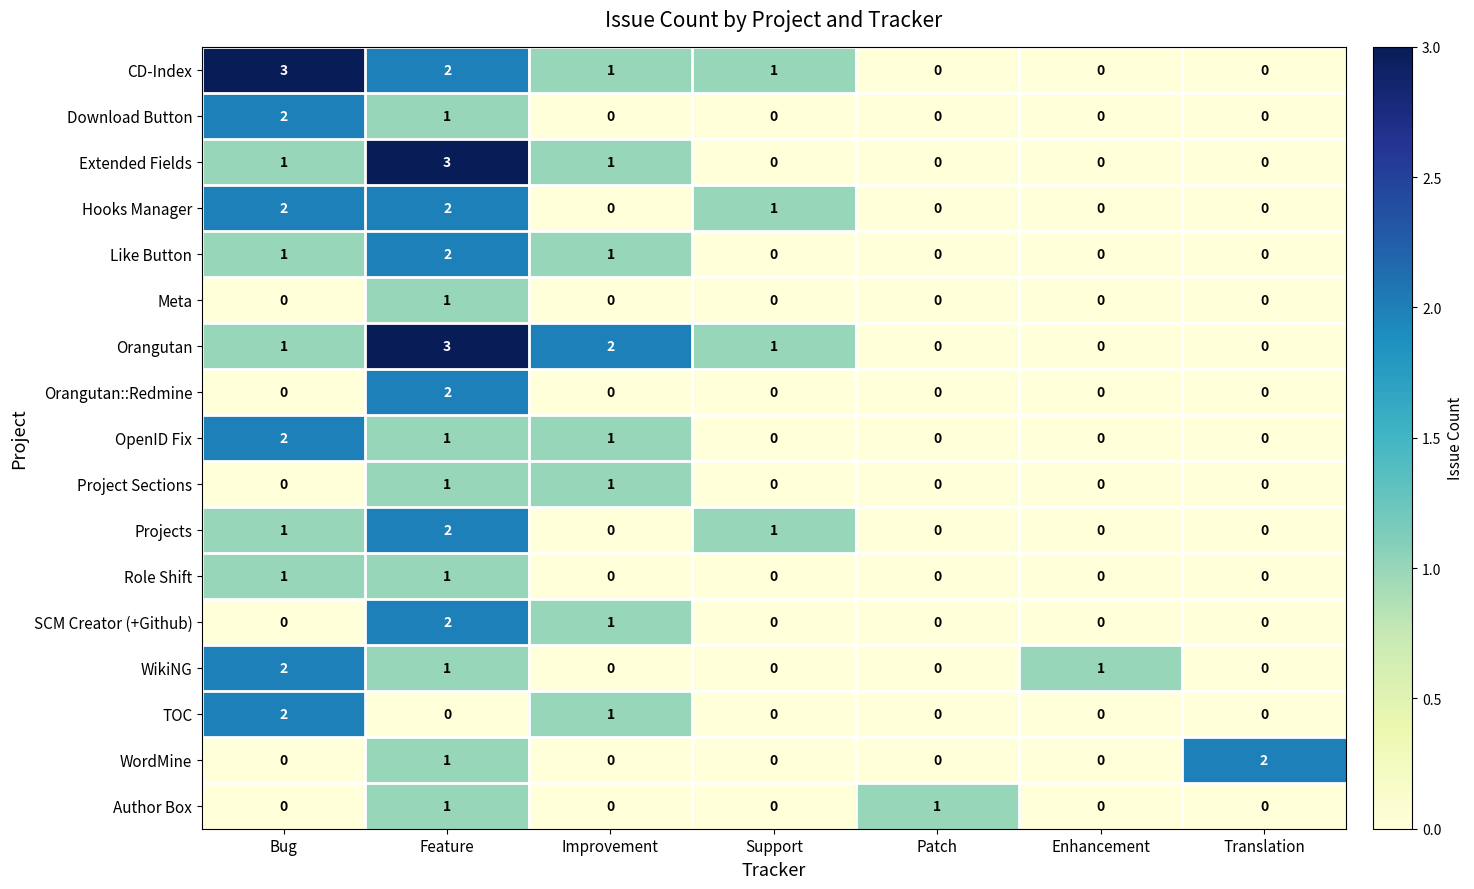

What is the sum of all SCM Creator (+Github) values?

3